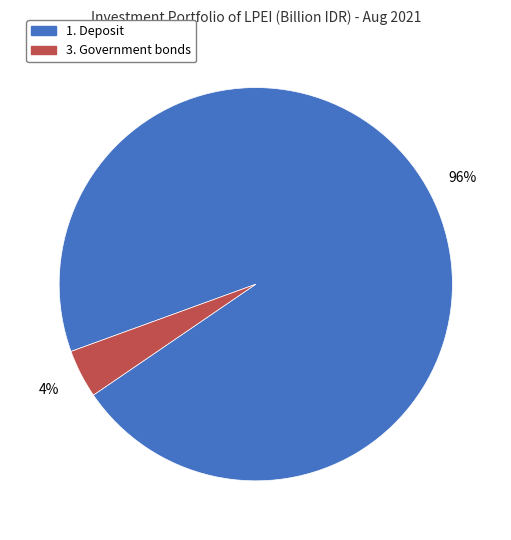

Which has a higher value, 3. Government bonds or 1. Deposit?

1. Deposit